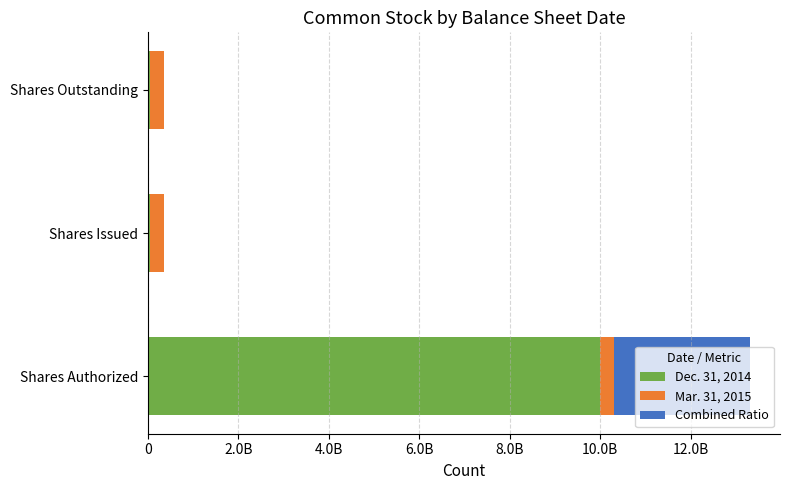

What are all the series names shown in the legend?

Dec. 31, 2014, Mar. 31, 2015, Combined Ratio